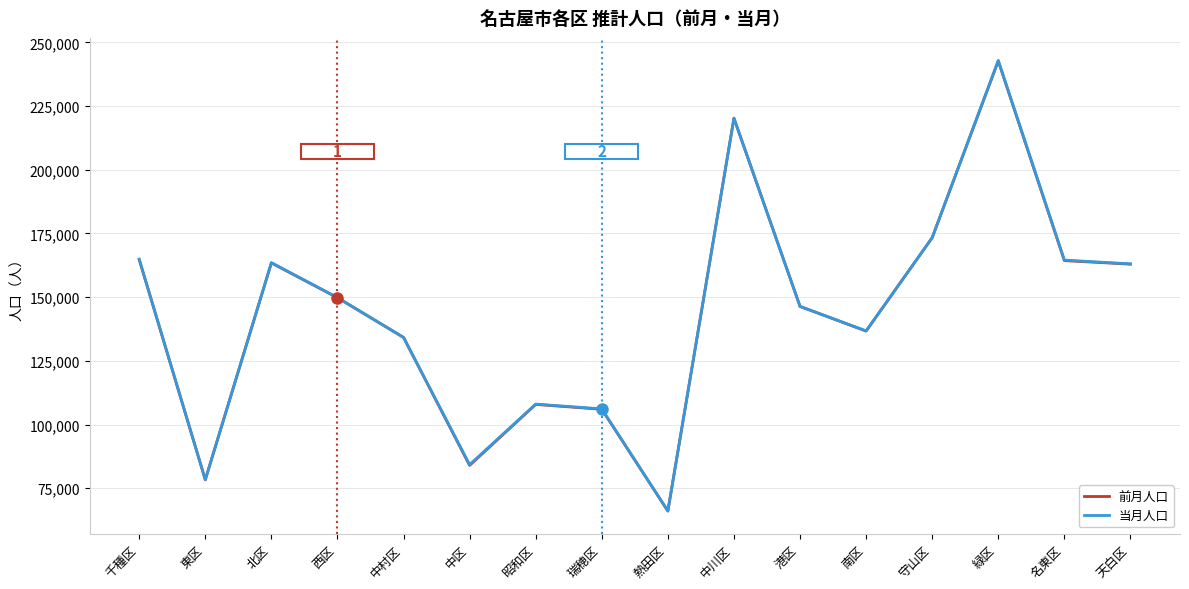

What is the sum of all 前月人口 values?

2301082